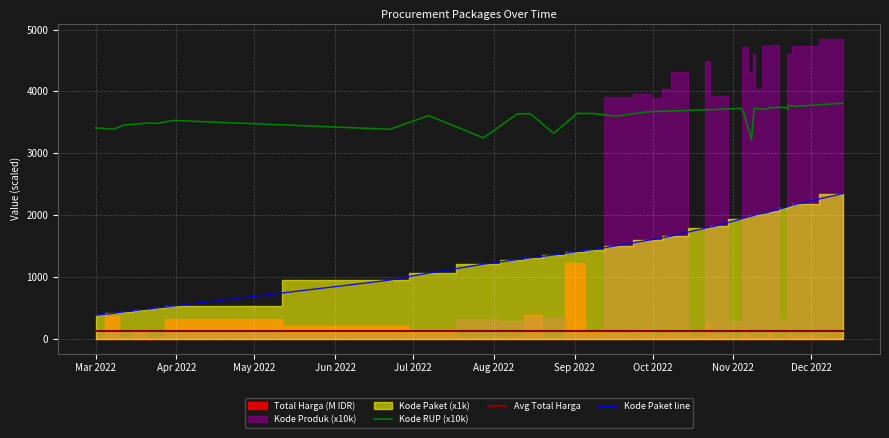

Which label corresponds to the smallest value in the chart?

Mar 2022